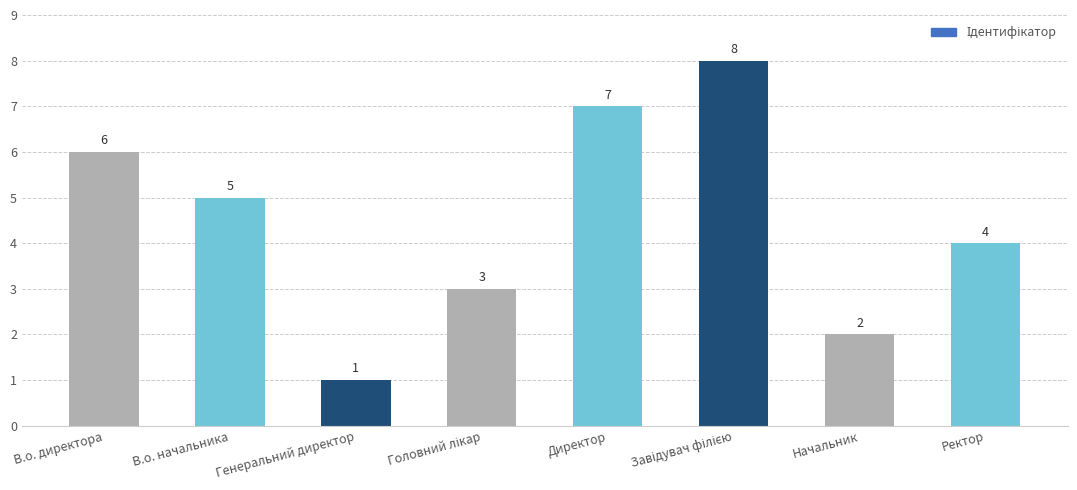

What is the difference between the maximum and minimum values?

7